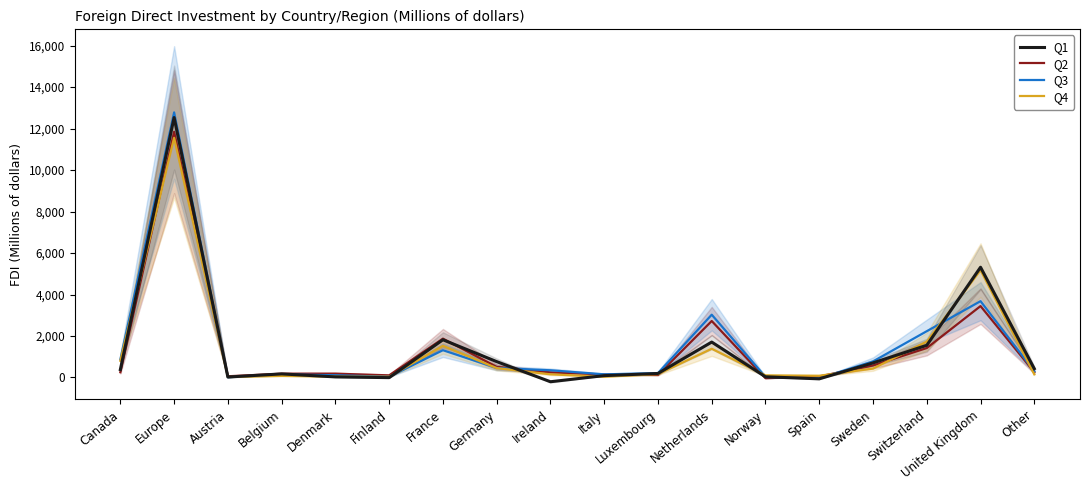

What are all the series names shown in the legend?

Q1, Q2, Q3, Q4